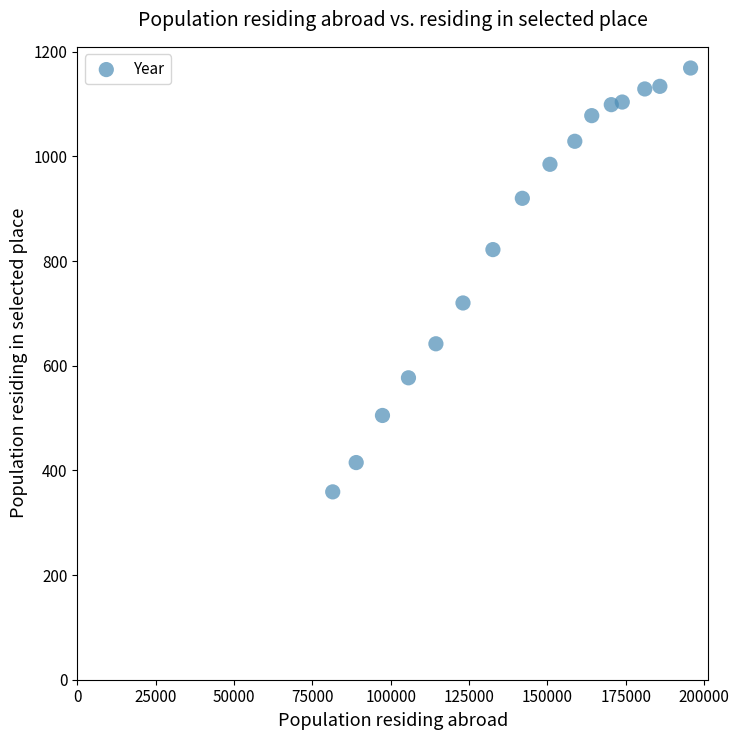

What Y value in the scatter plot is closest to 764?

720